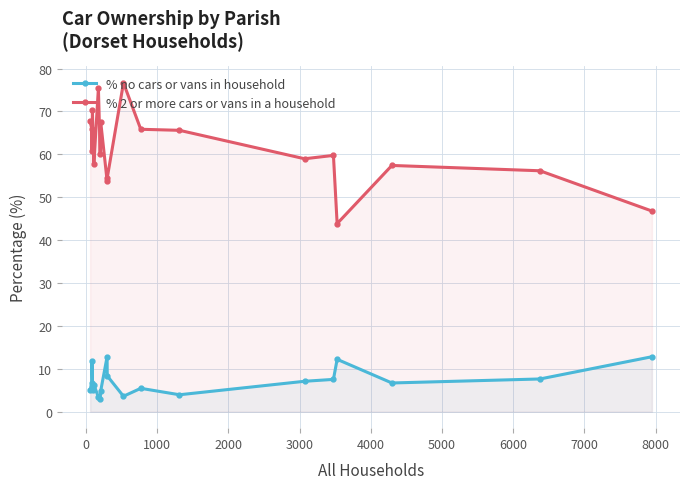

What is the value of the % no cars or vans in household point at the 3rd from the left?

11.9